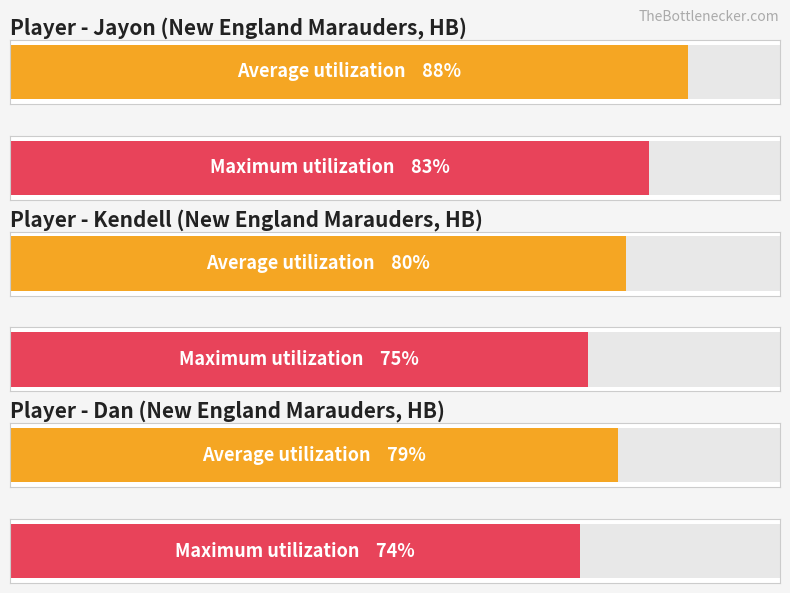

Rank the categories by ovr_raw value from lowest to highest.

Dan, Kendell, Jayon